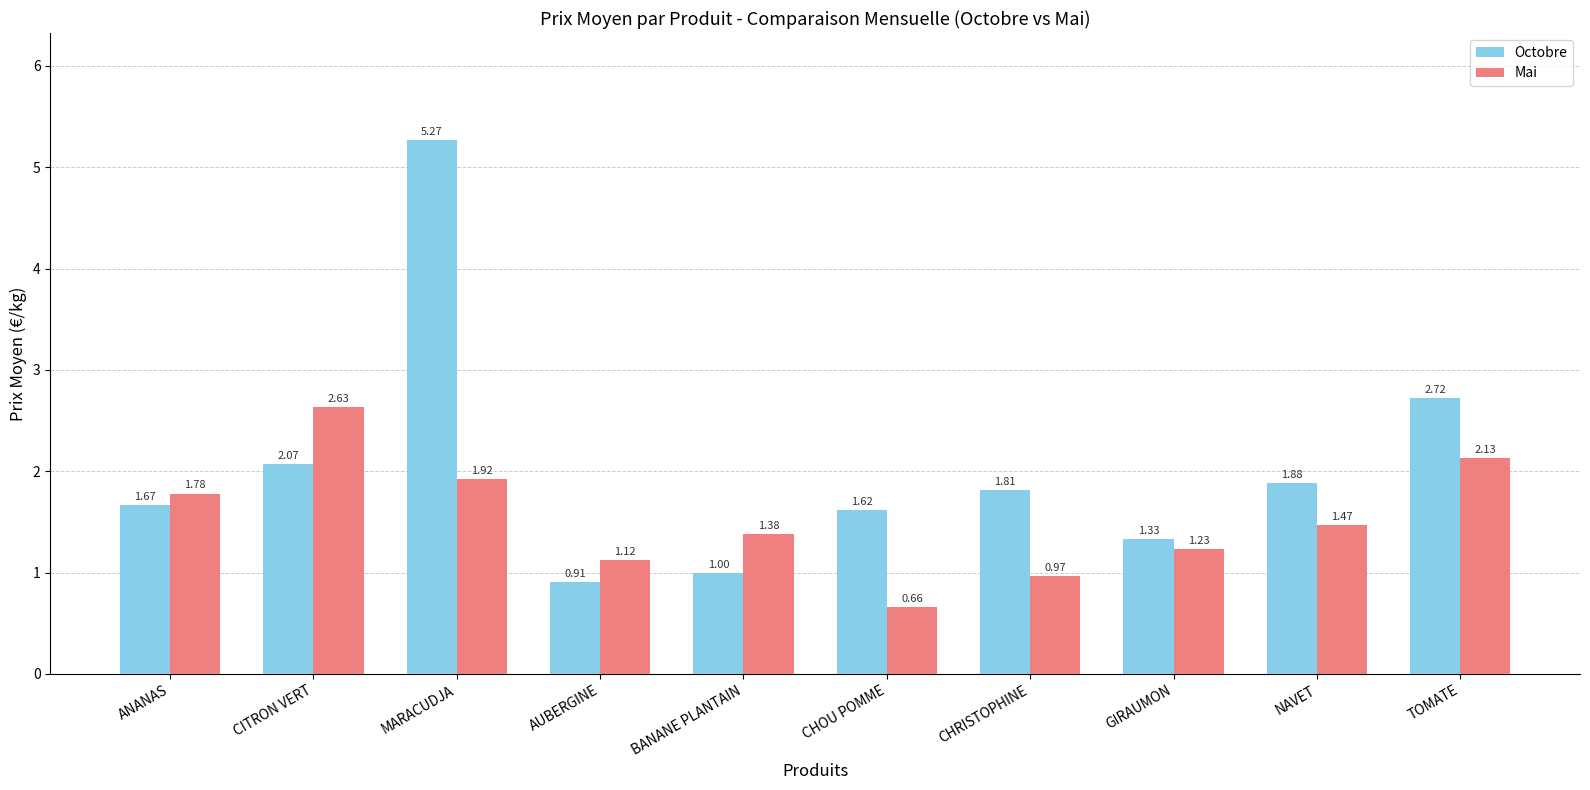

At which category is the sum across all series the highest?

MARACUDJA